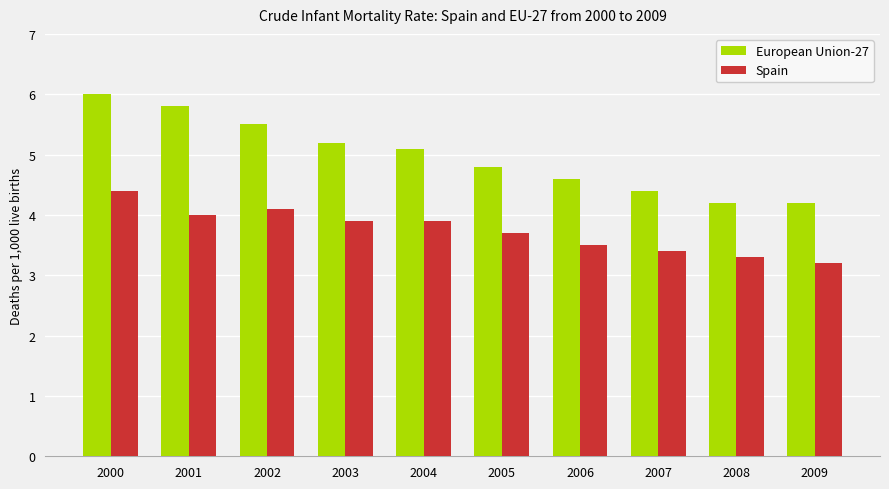

The European Union-27 series shows 4.2 at 2008. True or false?

True